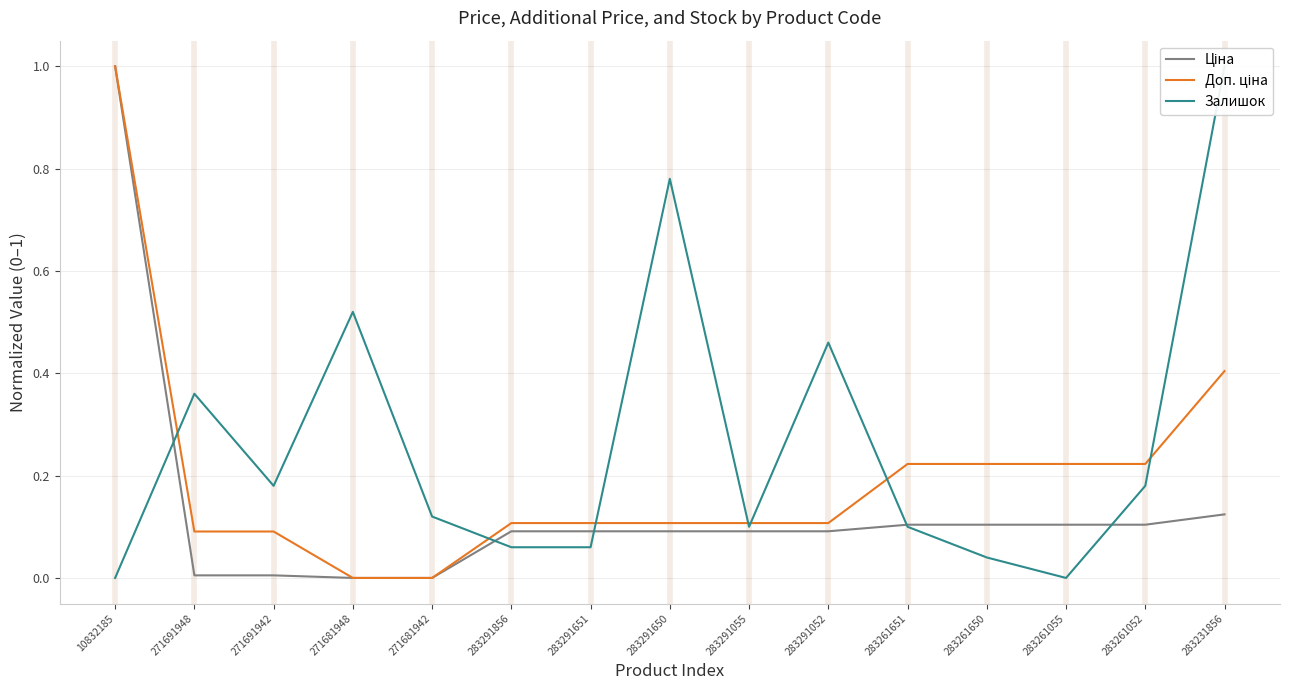

Is this an area chart (filled region under the line)?

No